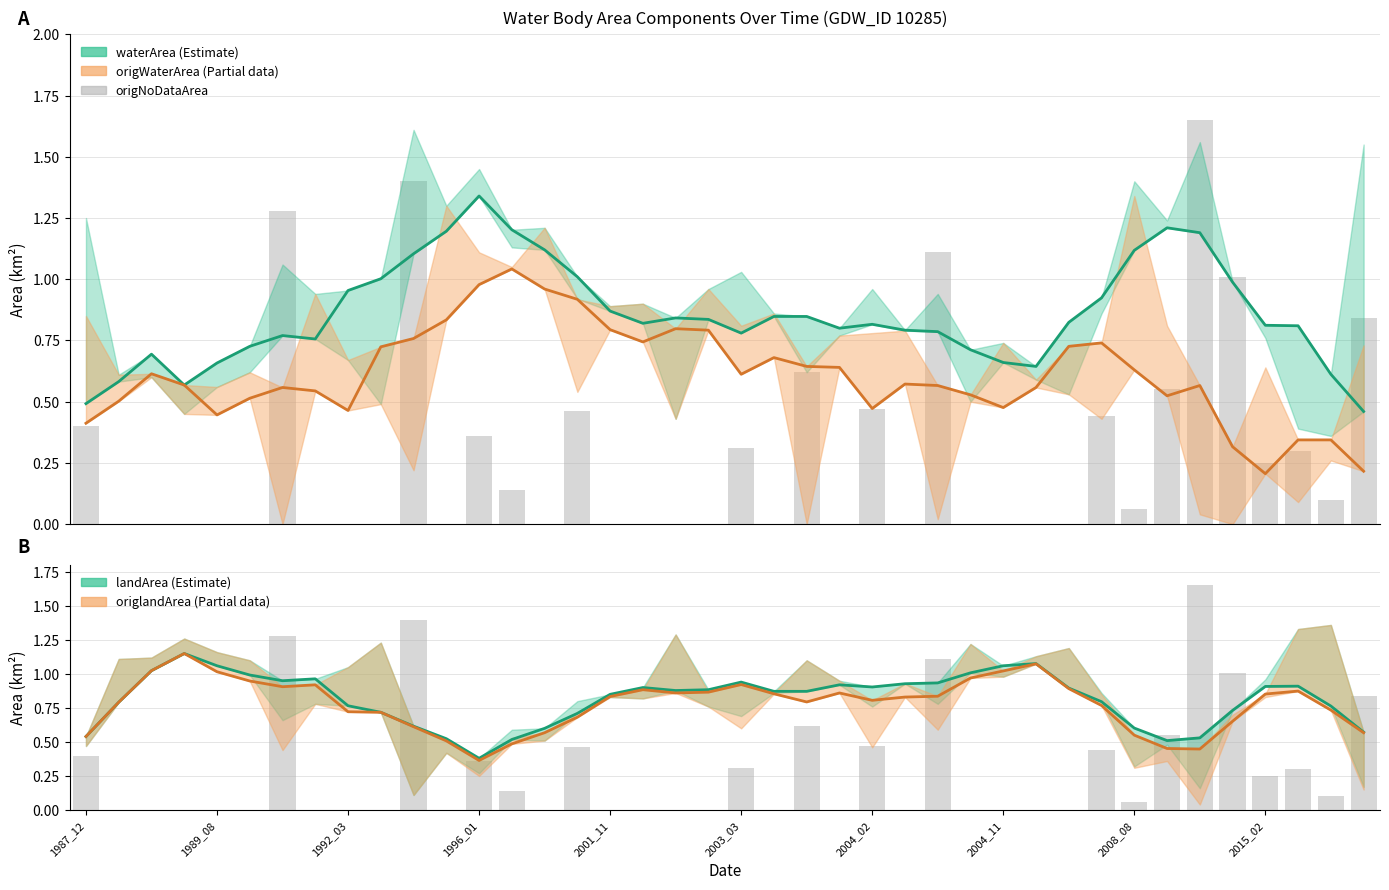

The value of waterArea (estimate) at 2015_02 is 0.8. True or false?

True